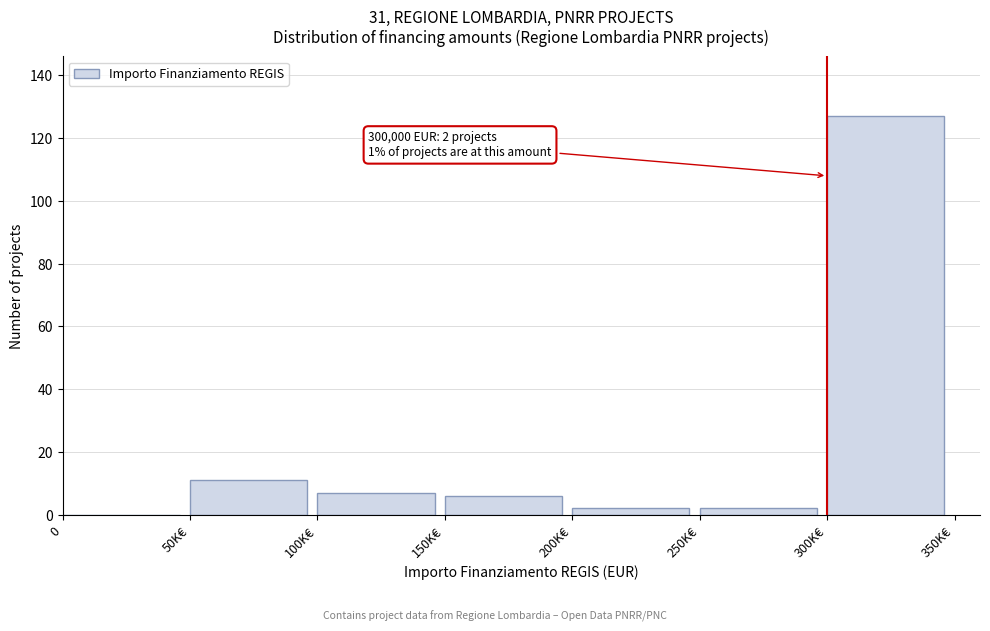

Reading left to right, transcribe all the data shown in this chart.

0=0	50K€=11	100K€=7	150K€=6	200K€=2	250K€=2	300K€=127